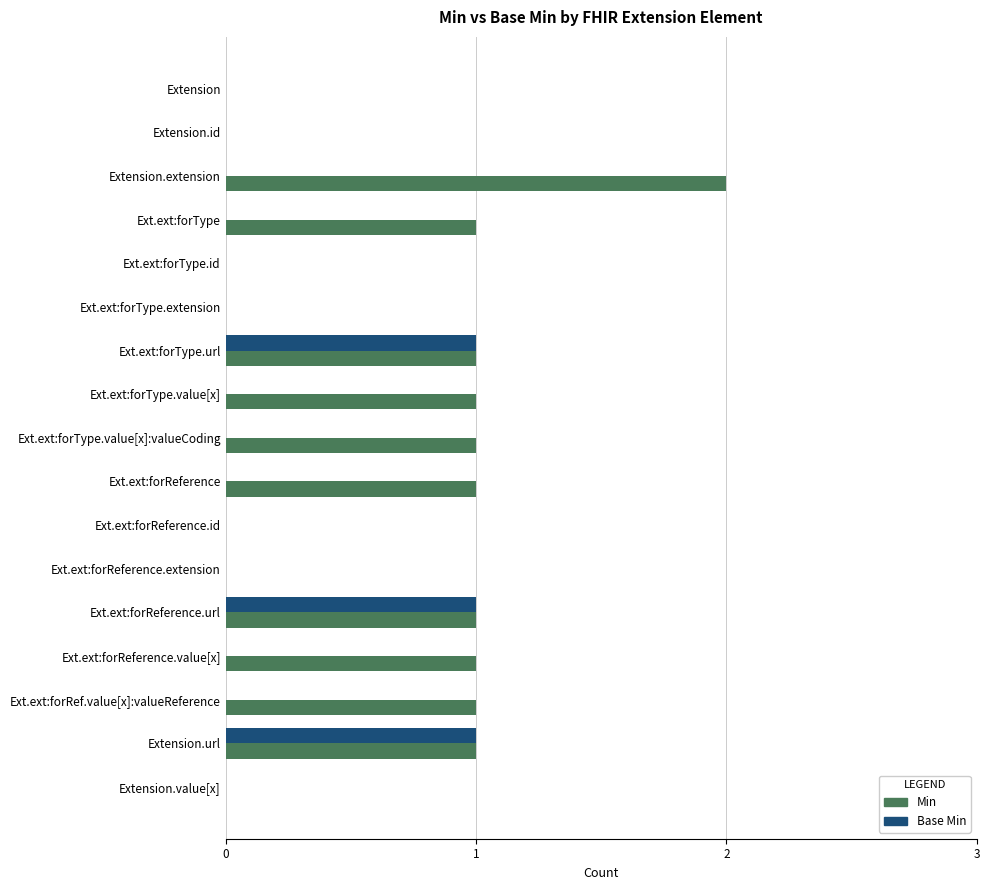

Which series has the largest total across all categories?

Min